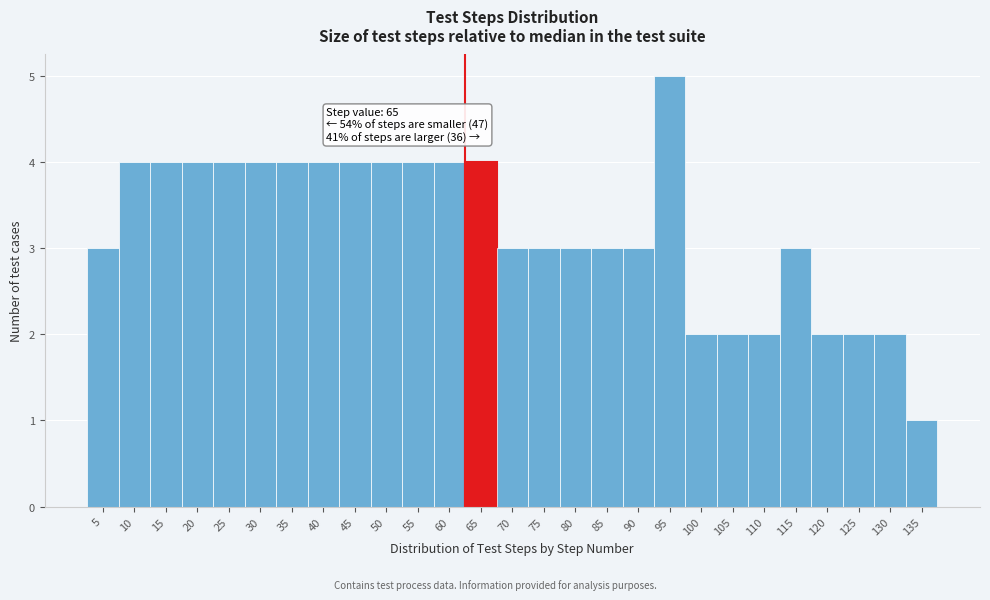

Reading left to right, extract all data points from this chart.

5=3	10=4	15=4	20=4	25=4	30=4	35=4	40=4	45=4	50=4	55=4	60=4	65=4	70=3	75=3	80=3	85=3	90=3	95=5	100=2	105=2	110=2	115=3	120=2	125=2	130=2	135=1